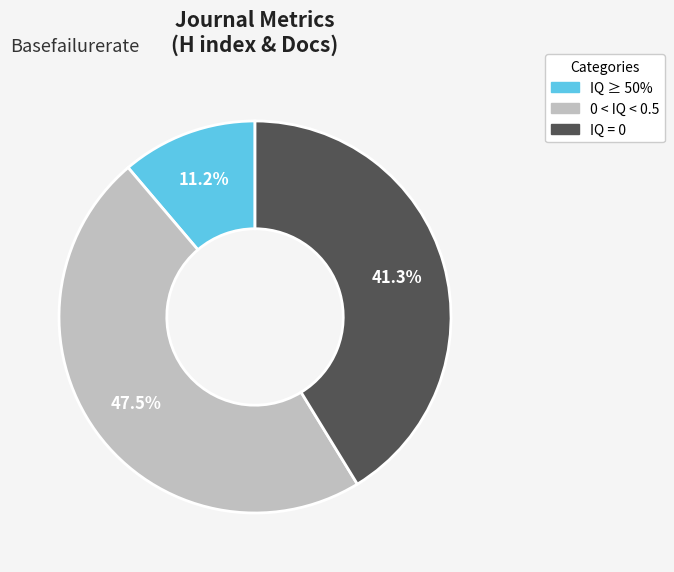

Is there a majority slice in this chart?

No